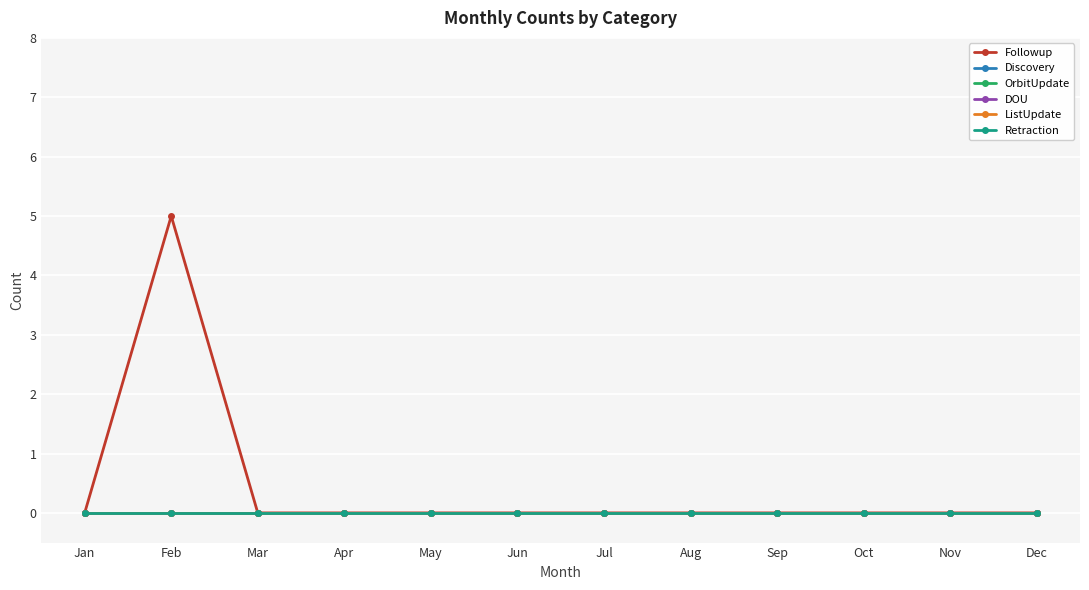

True or false: ListUpdate and DOU cross at least once.

False